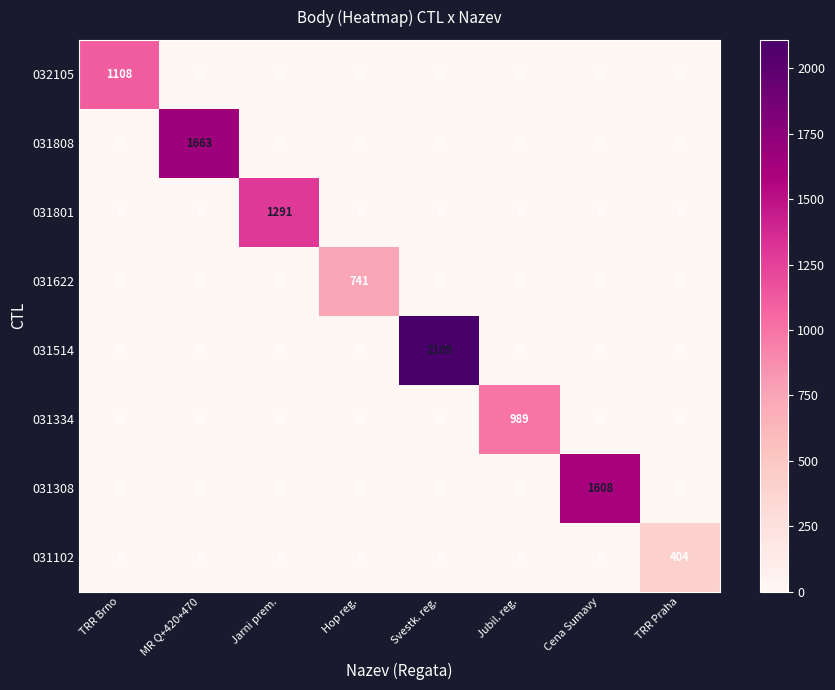

Is it true that 031622 equals -515 at Svestk. reg.?

False